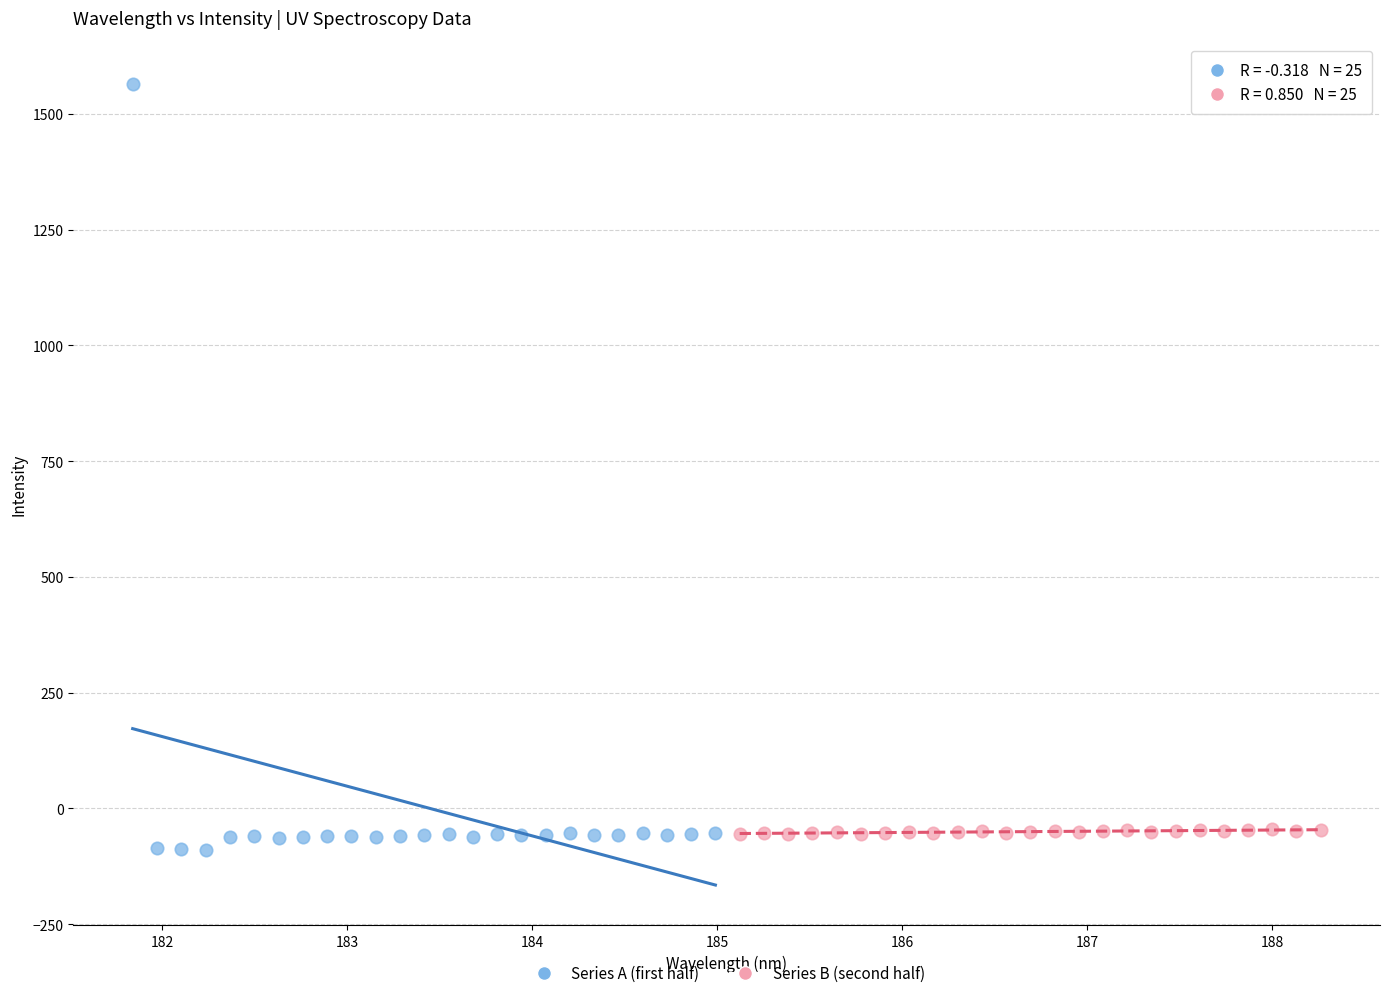

Which series reaches the maximum Y coordinate?

Series A (first half)